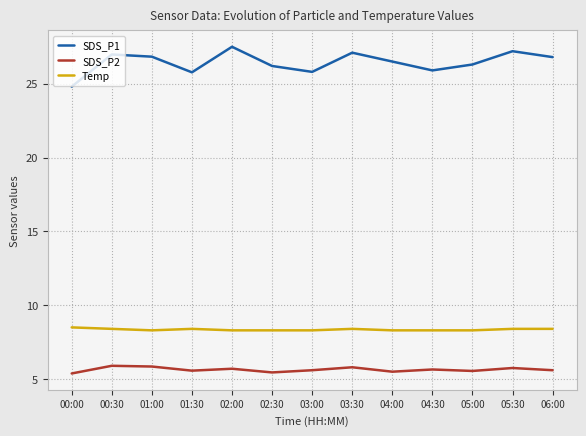

Rank the series at 03:30 from highest to lowest value.

SDS_P1, Temp, SDS_P2